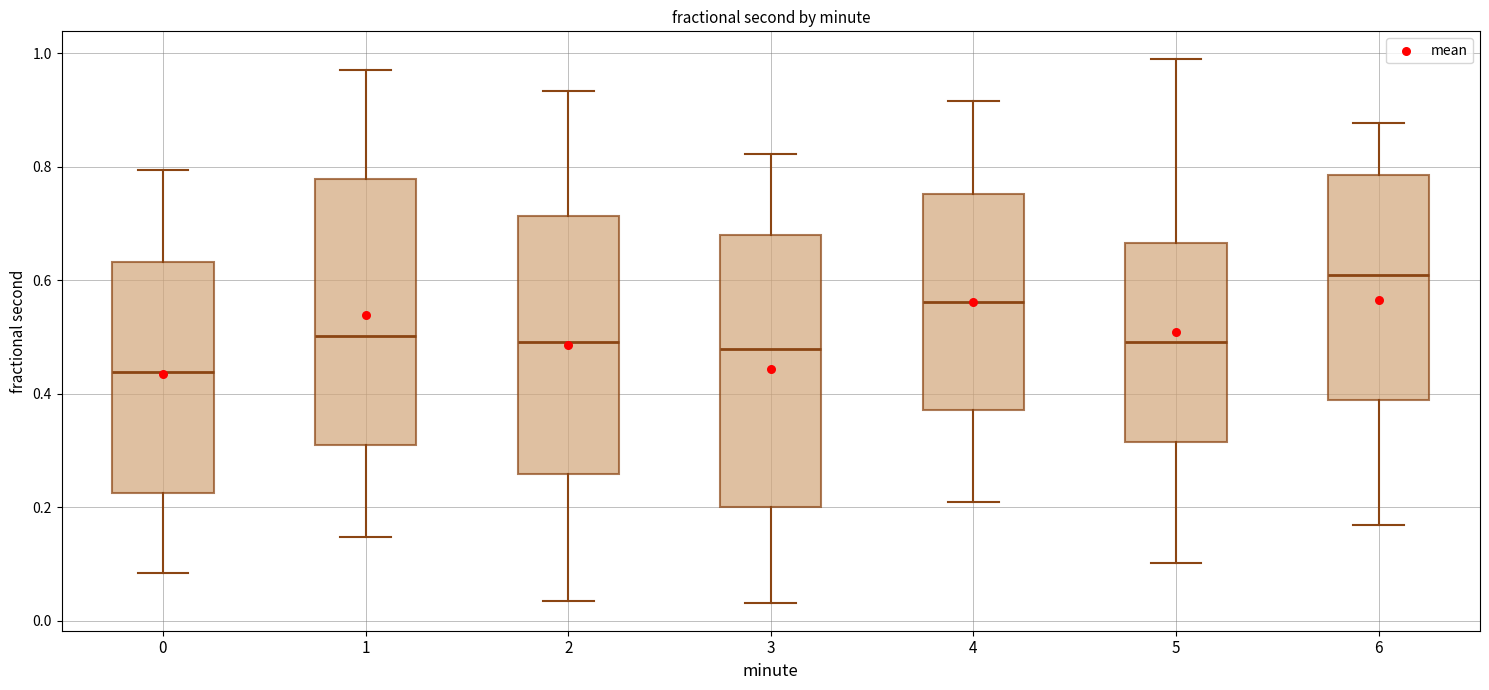

Where is the lower edge of the box at x = 5 on the y-axis? The values are not printed on the chart, so give them approximately, as read against the axis.

0.32